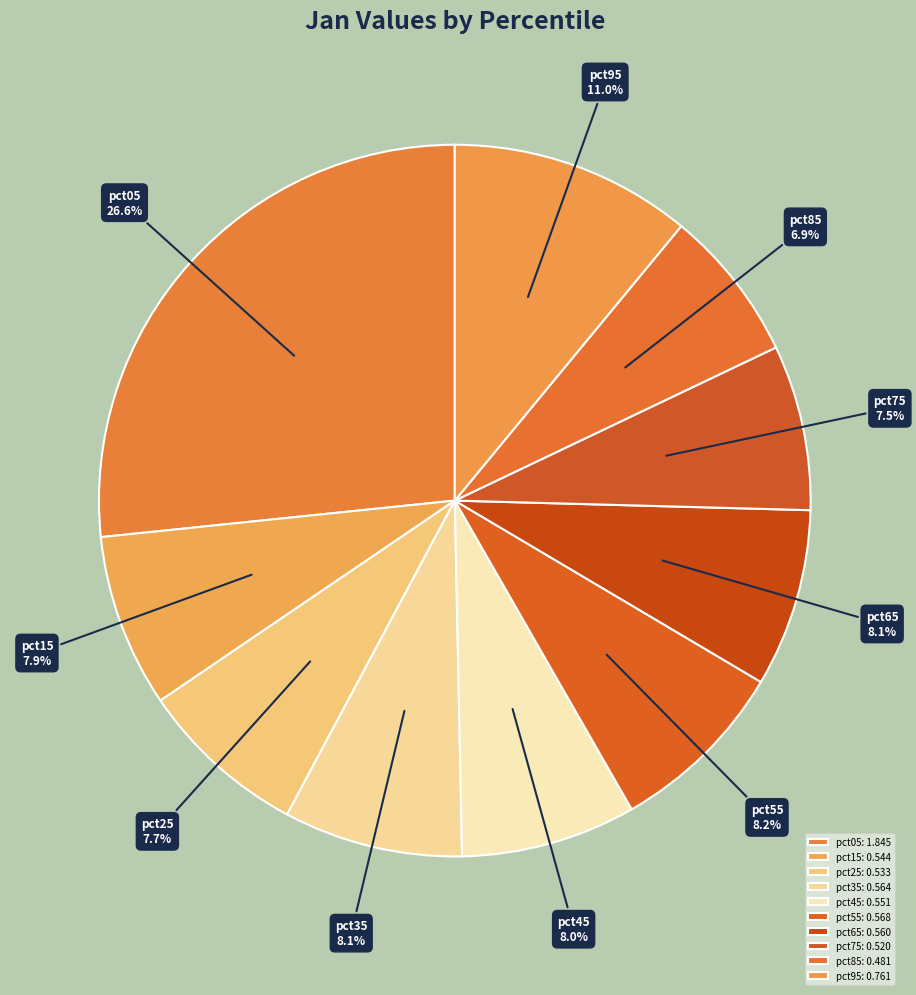

Is it true that pct35 is 8% of the pie?

True